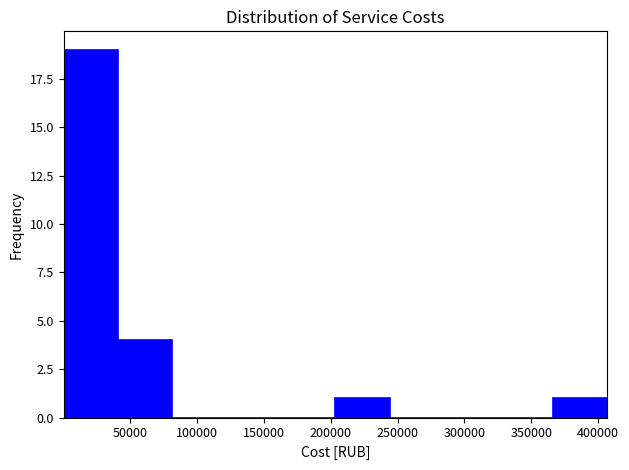

What is the height of the bar covering 0 to 40000 on the x-axis? Neither the bar edges nor the heights are printed on the chart, so give them approximately, as read against the axes.

19